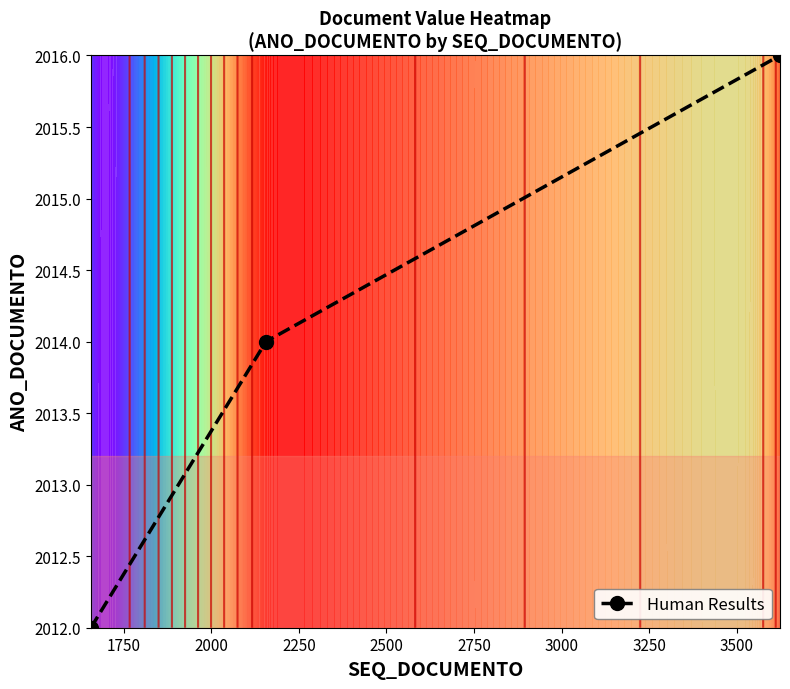

What is the value of the Human Results point at the 3rd from the left?

2016